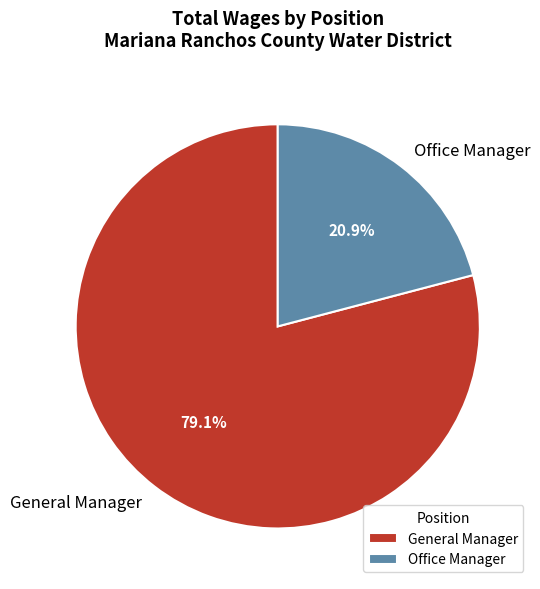

Between General Manager and Office Manager, which is larger?

General Manager